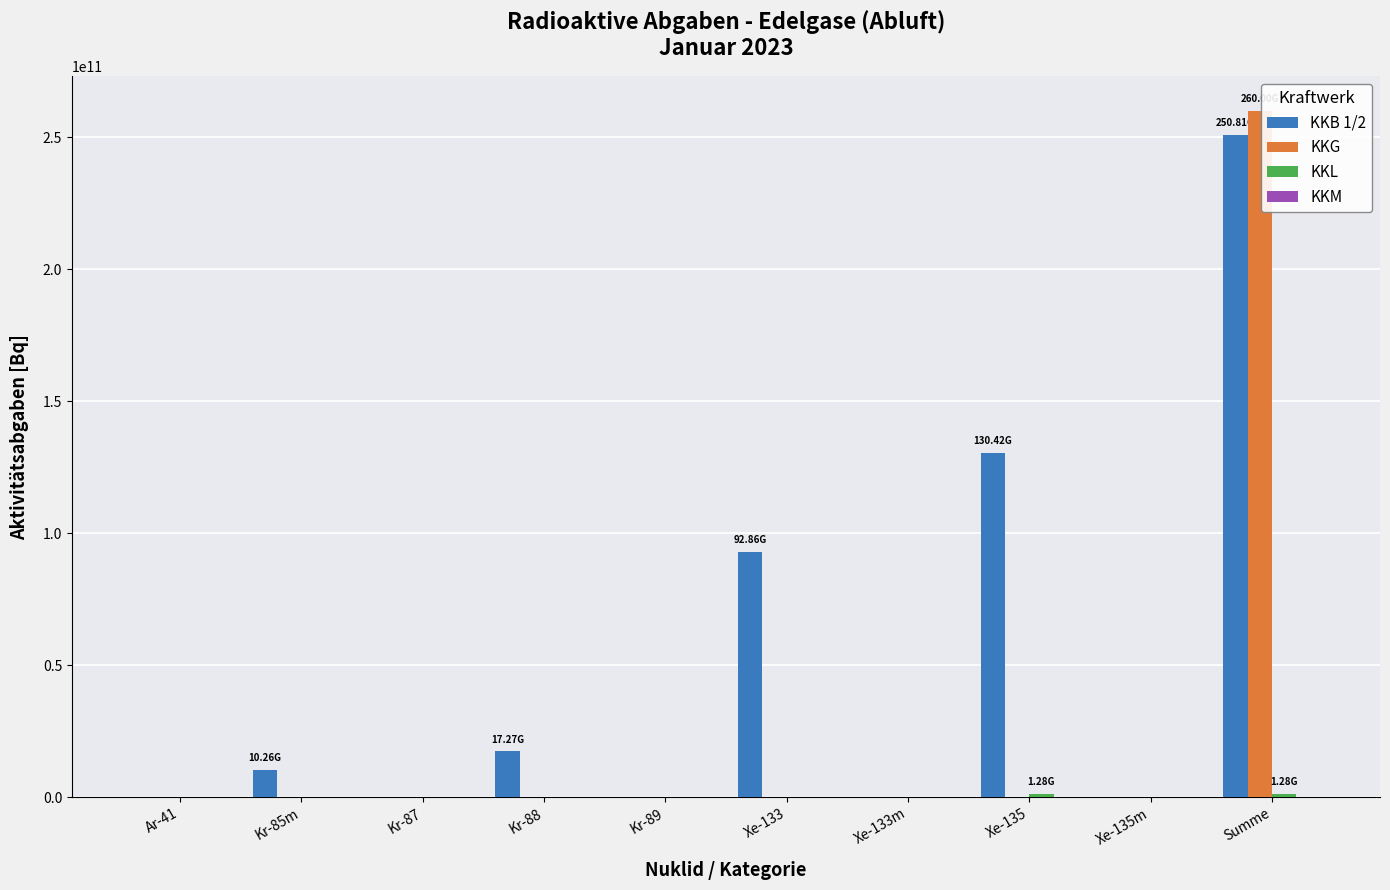

Which series has the largest total across all categories?

KKB 1/2